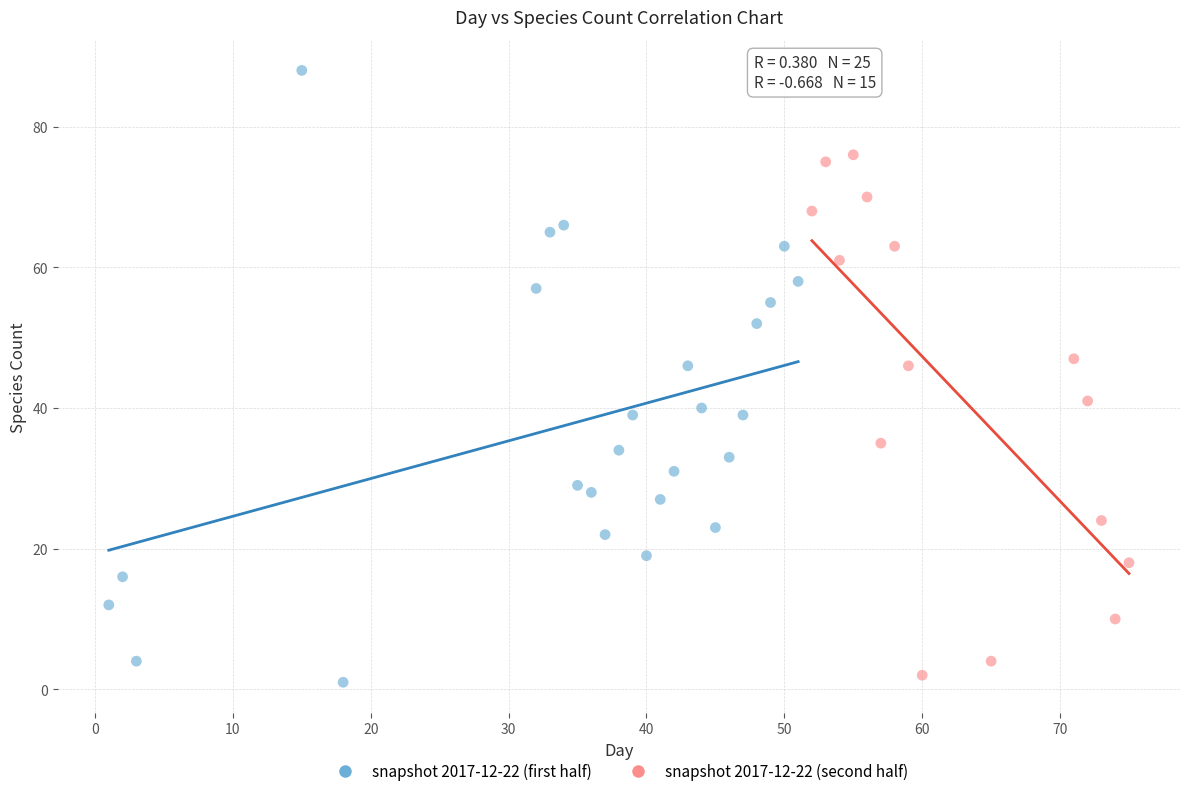

Which series has the largest Y range (max minus min)?

snapshot 2017-12-22 (first half)